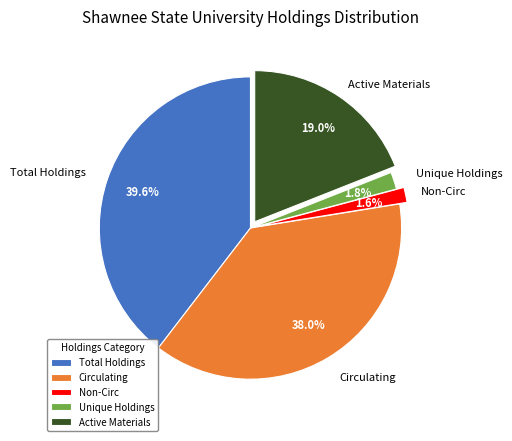

What percentage is the Non-Circ slice, to the nearest percent?

2%